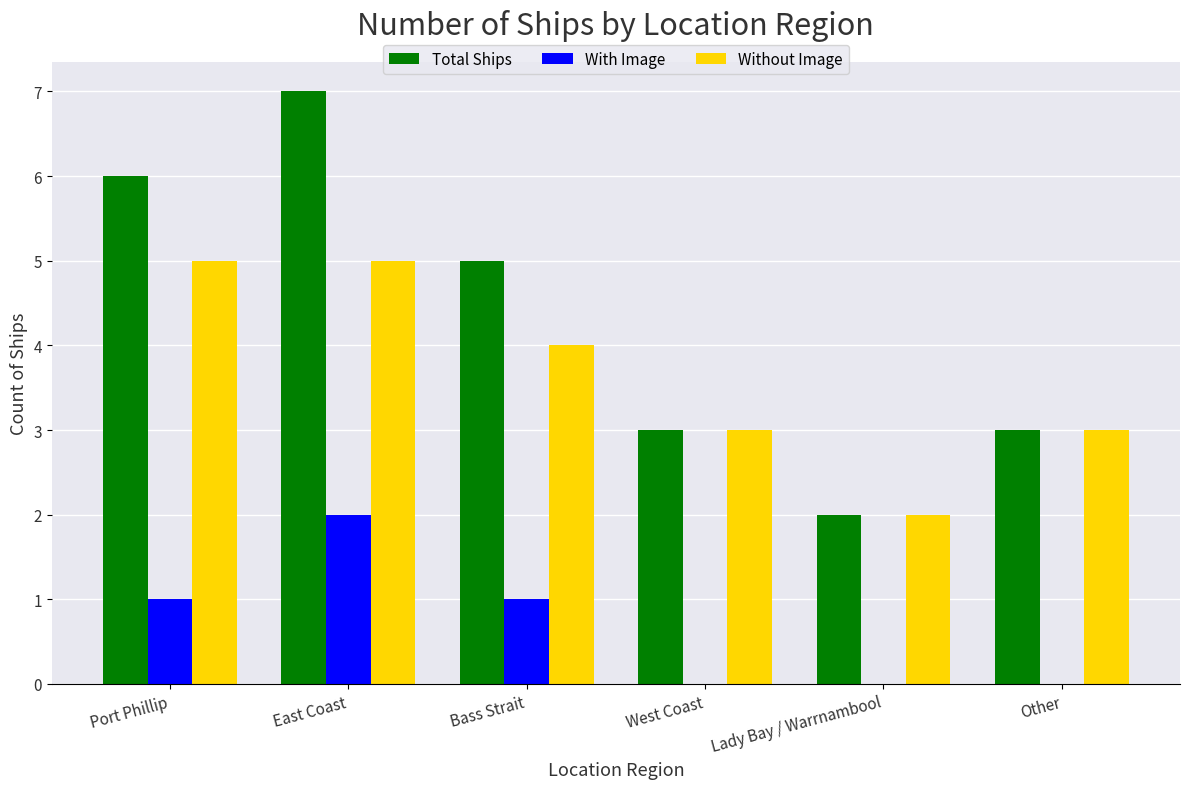

What is the sum of the Total Ships values at Bass Strait and Lady Bay / Warrnambool?

7